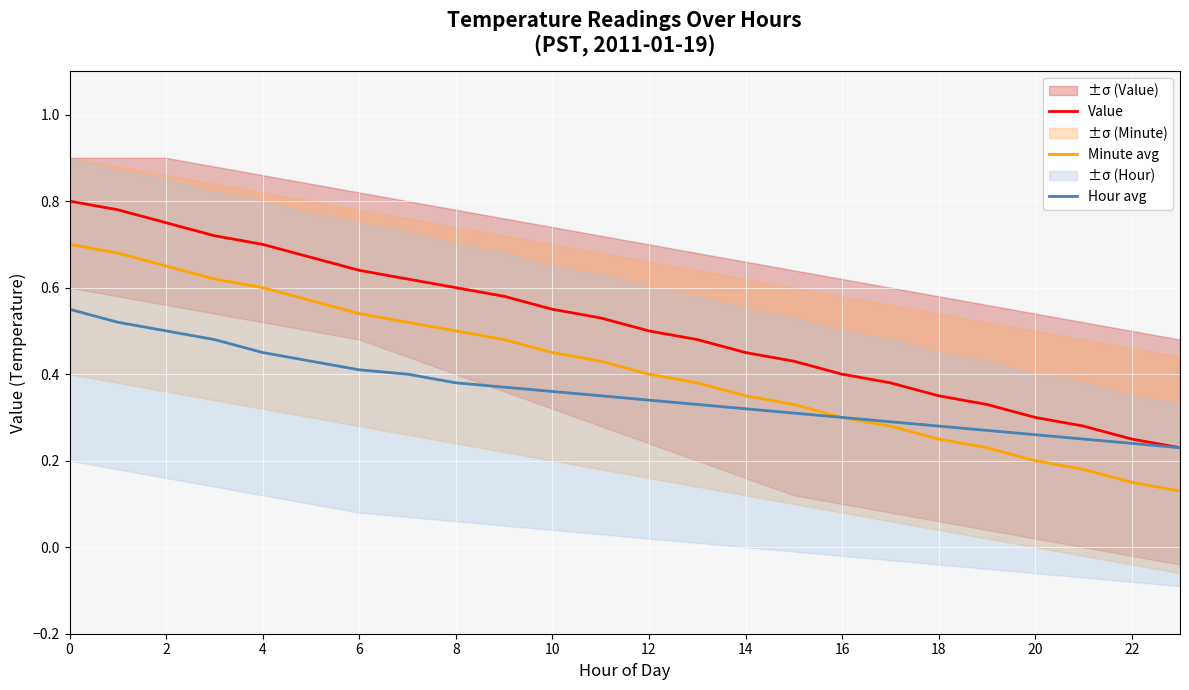

The Value series shows 0.5 at 2. True or false?

False